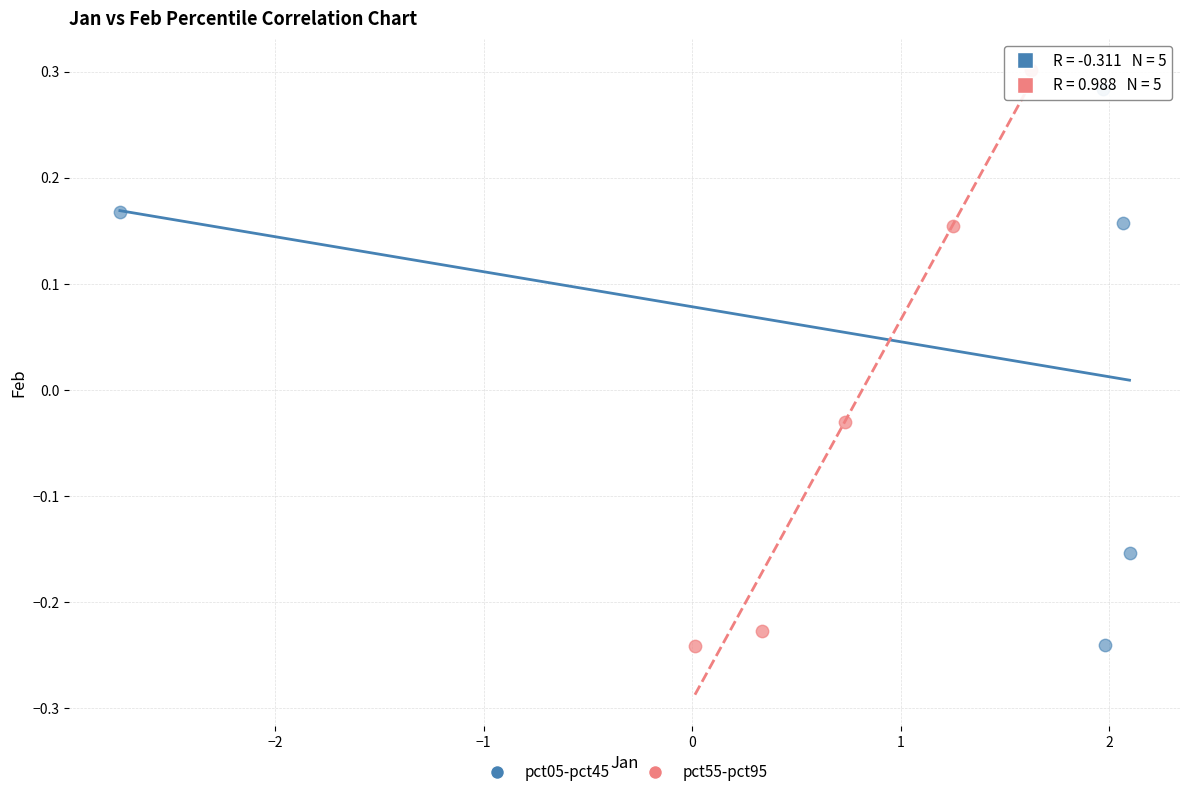

What are all the series names shown in the legend?

pct05-pct45, pct55-pct95